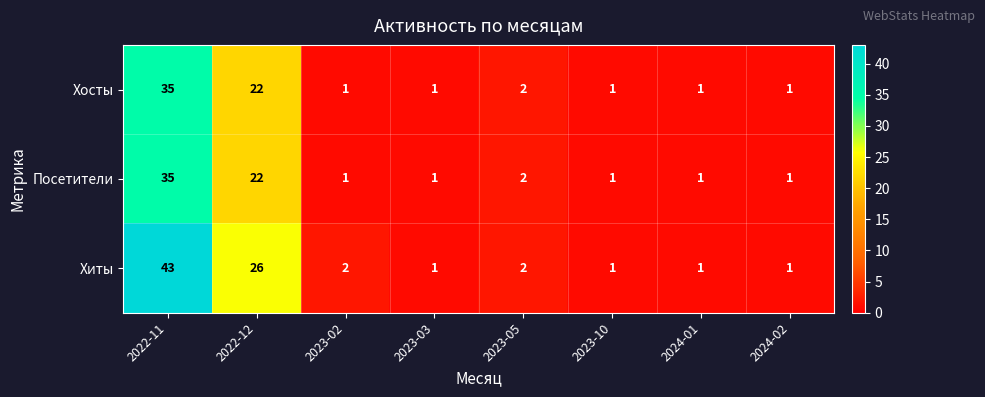

At which label does Посетители reach its peak?

2022-11